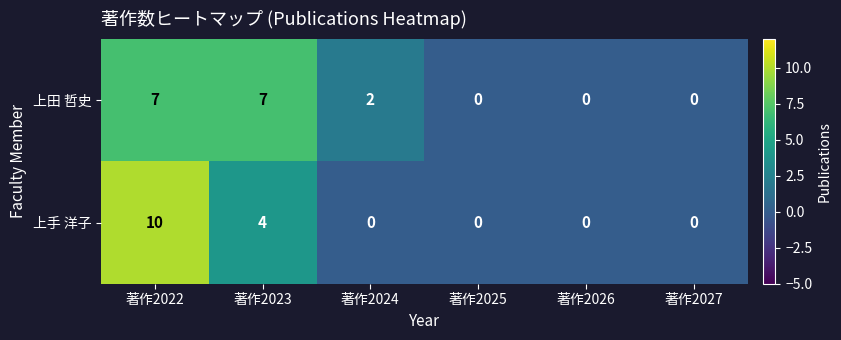

At which category does the chart reach its peak across all series?

著作2022